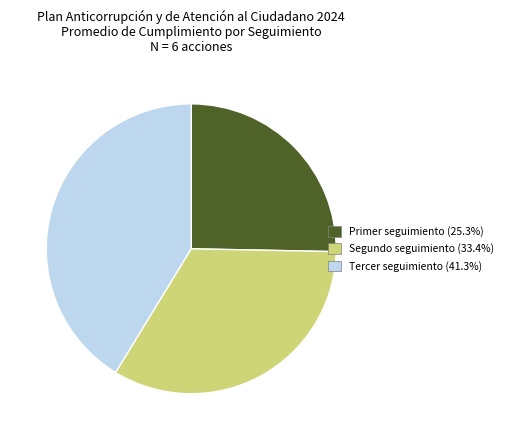

How many segments does this pie chart have?

3